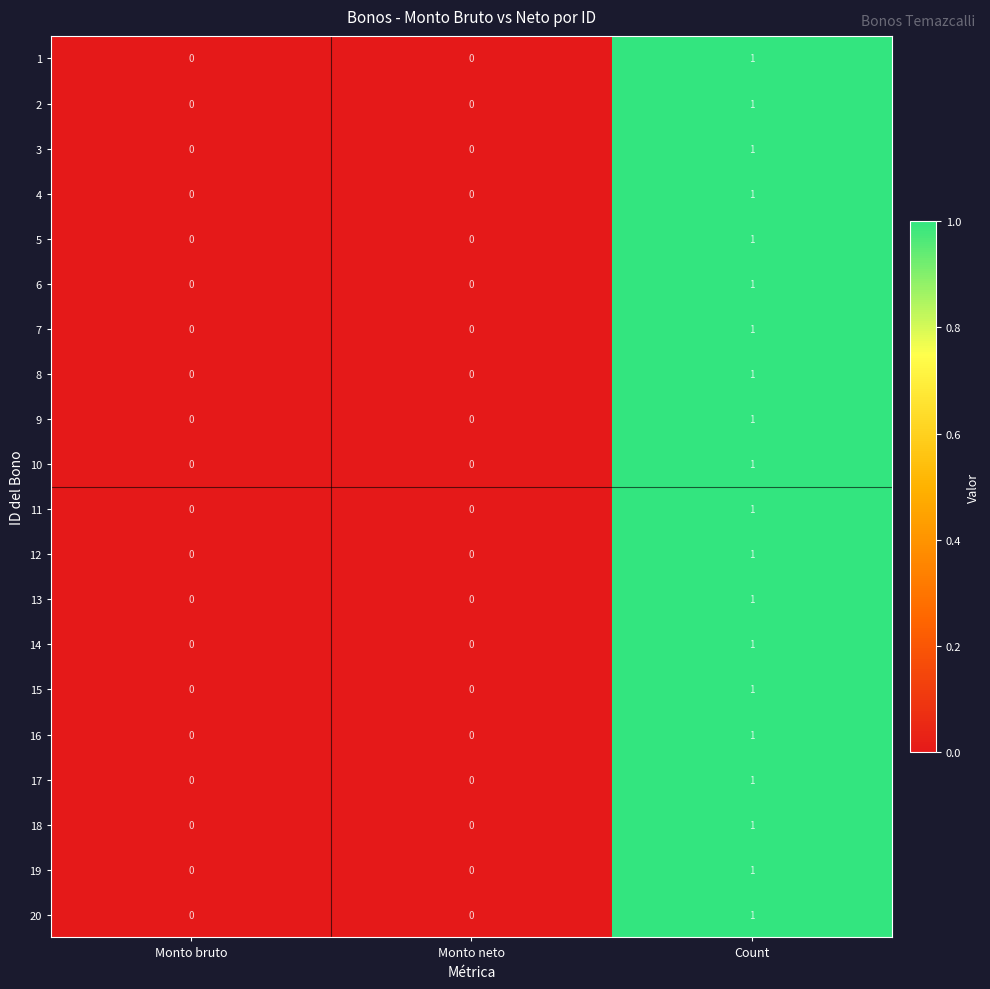

What is the total value across all series at Count?

20